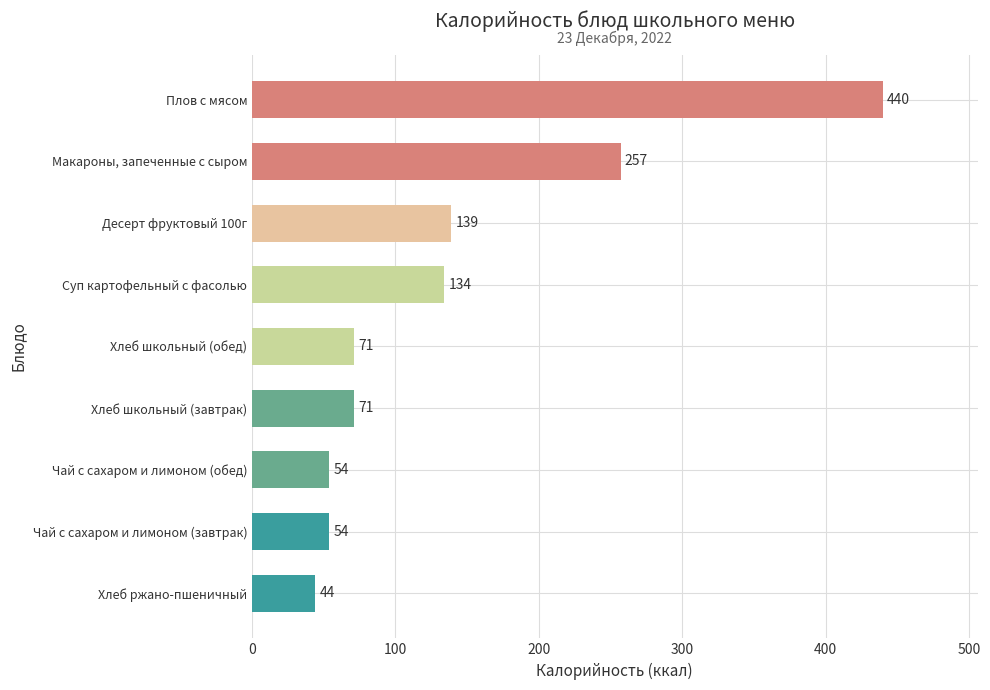

True or false: the data shows 257 at Макароны, запеченные с сыром.

True